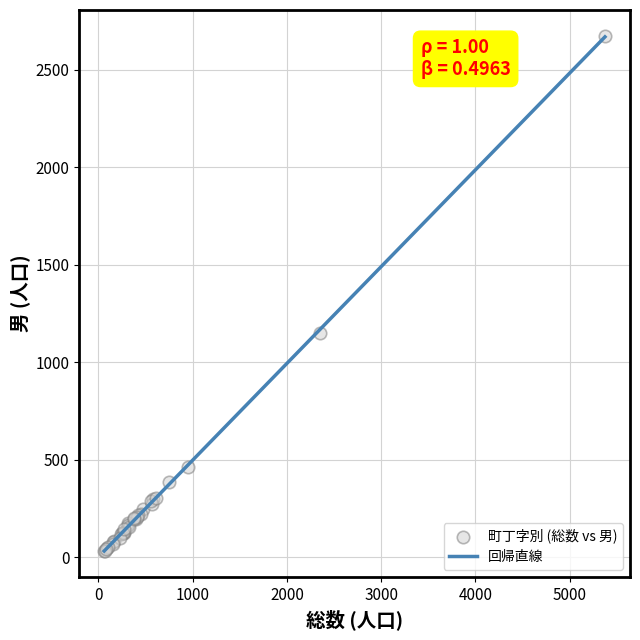

What Y value in the scatter plot is closest to 1352?

1150